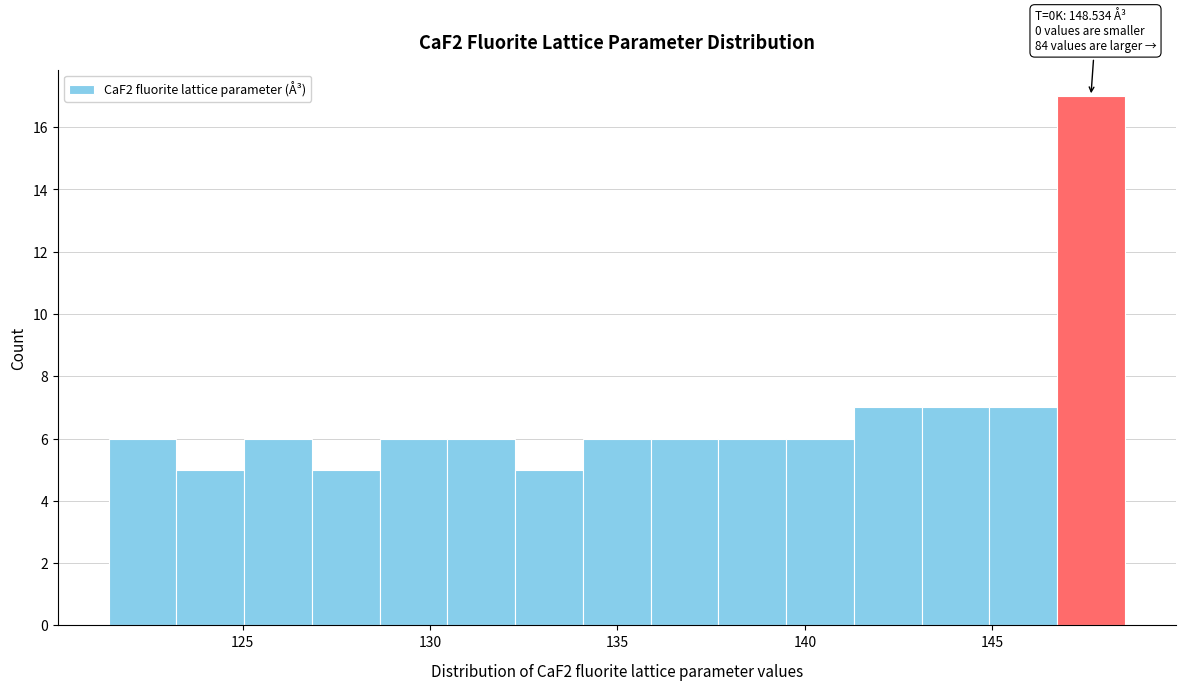

Around what value on the x-axis is the tallest bar? Give the approximate position of its centre, as read against the axis.

147.5